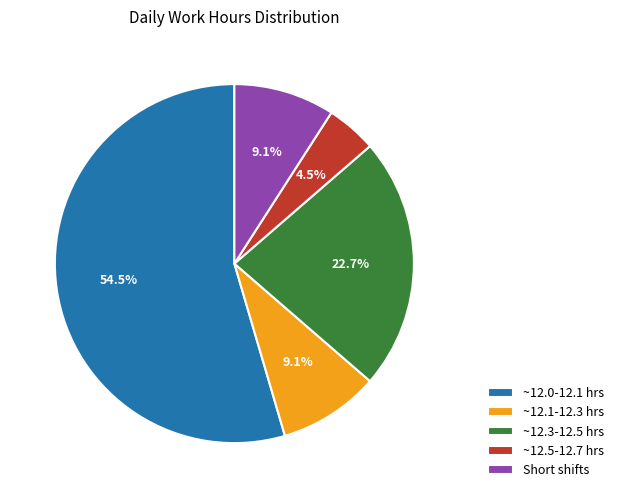

Count the number of slices in the pie.

5